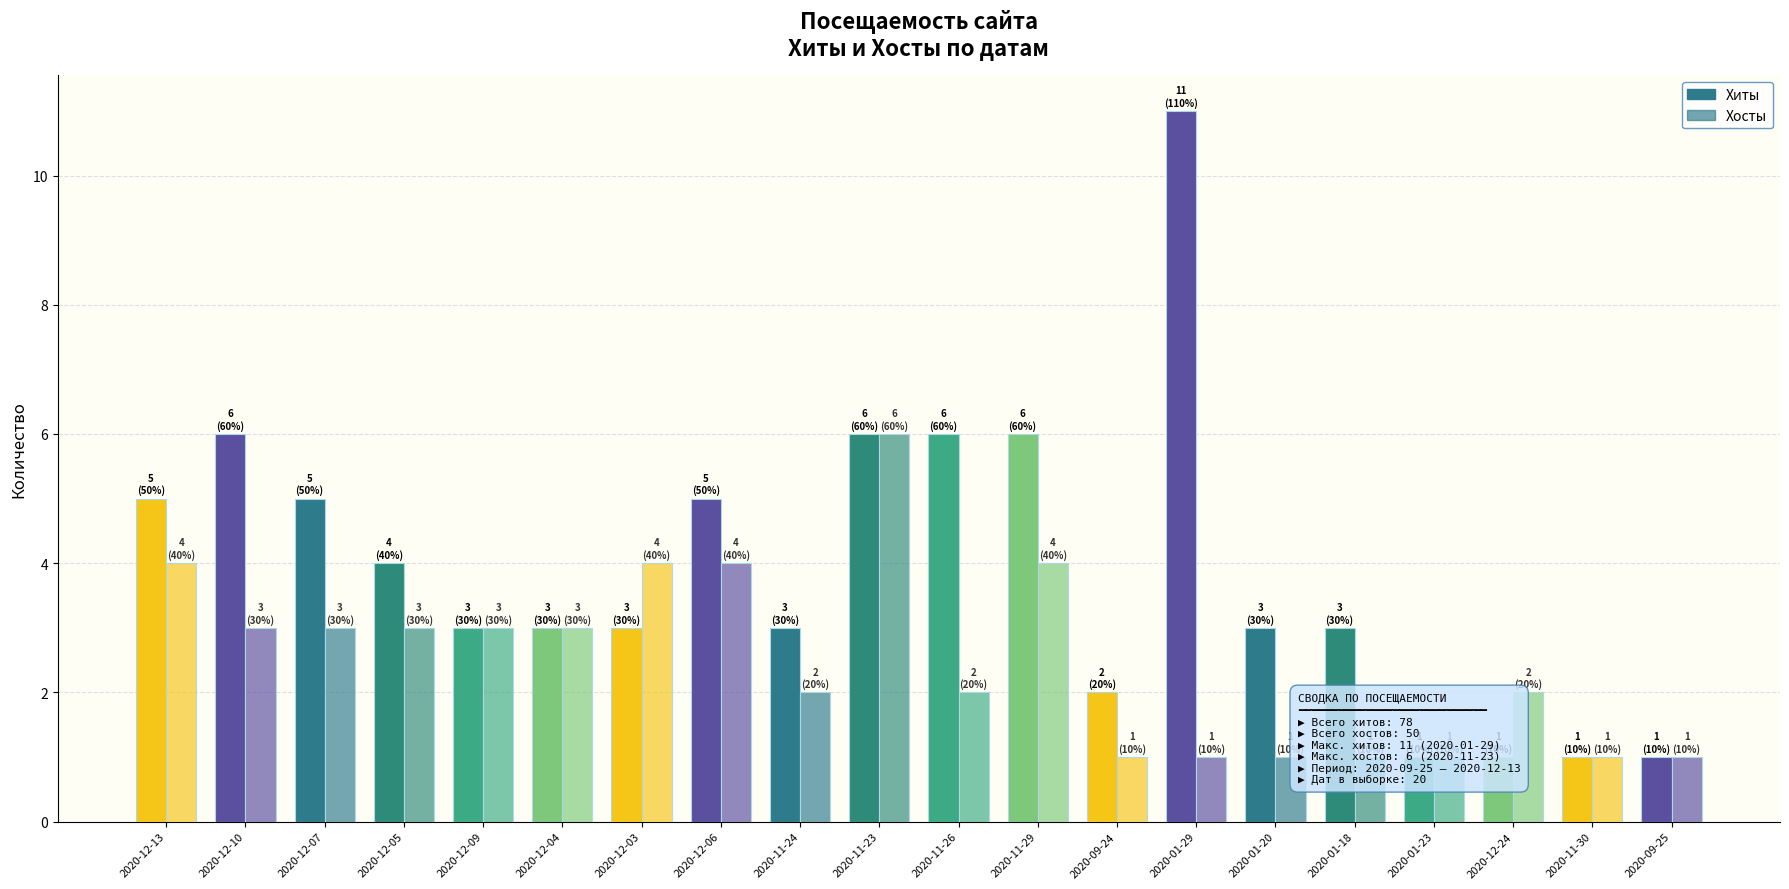

What is the maximum value for Хосты?

6